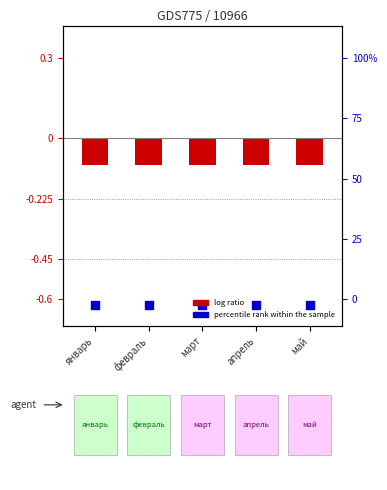

Which series has the largest total across all categories?

log ratio